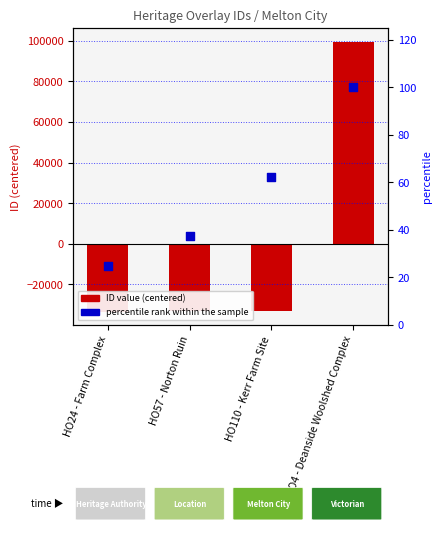

Is the value of percentile rank within the sample at HO57 - Norton Ruin greater than the value of ID (centered) at HO24 - Farm Complex?

Yes